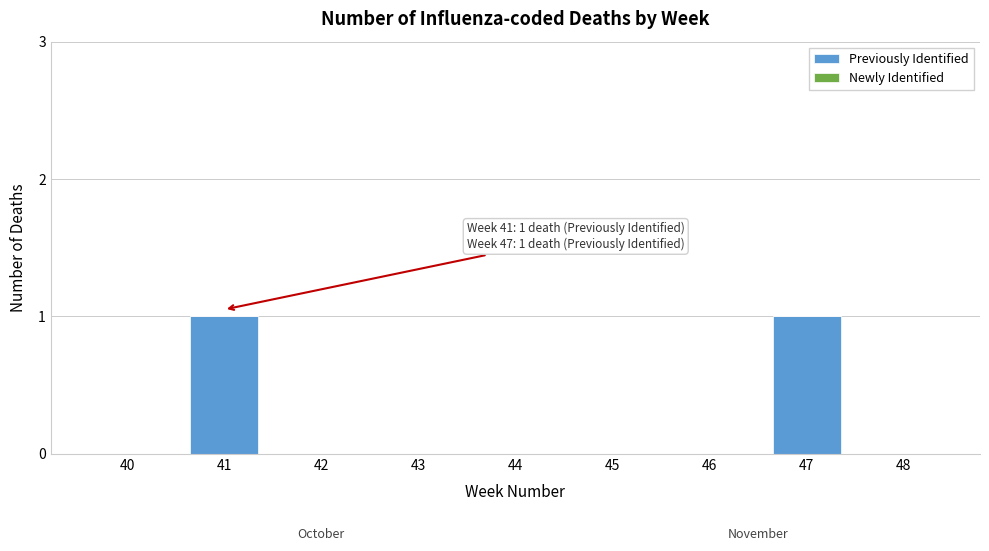

Reading right to left, extract all data points from this chart.

48=0	47=1	46=0	45=0	44=0	43=0	42=0	41=1	40=0